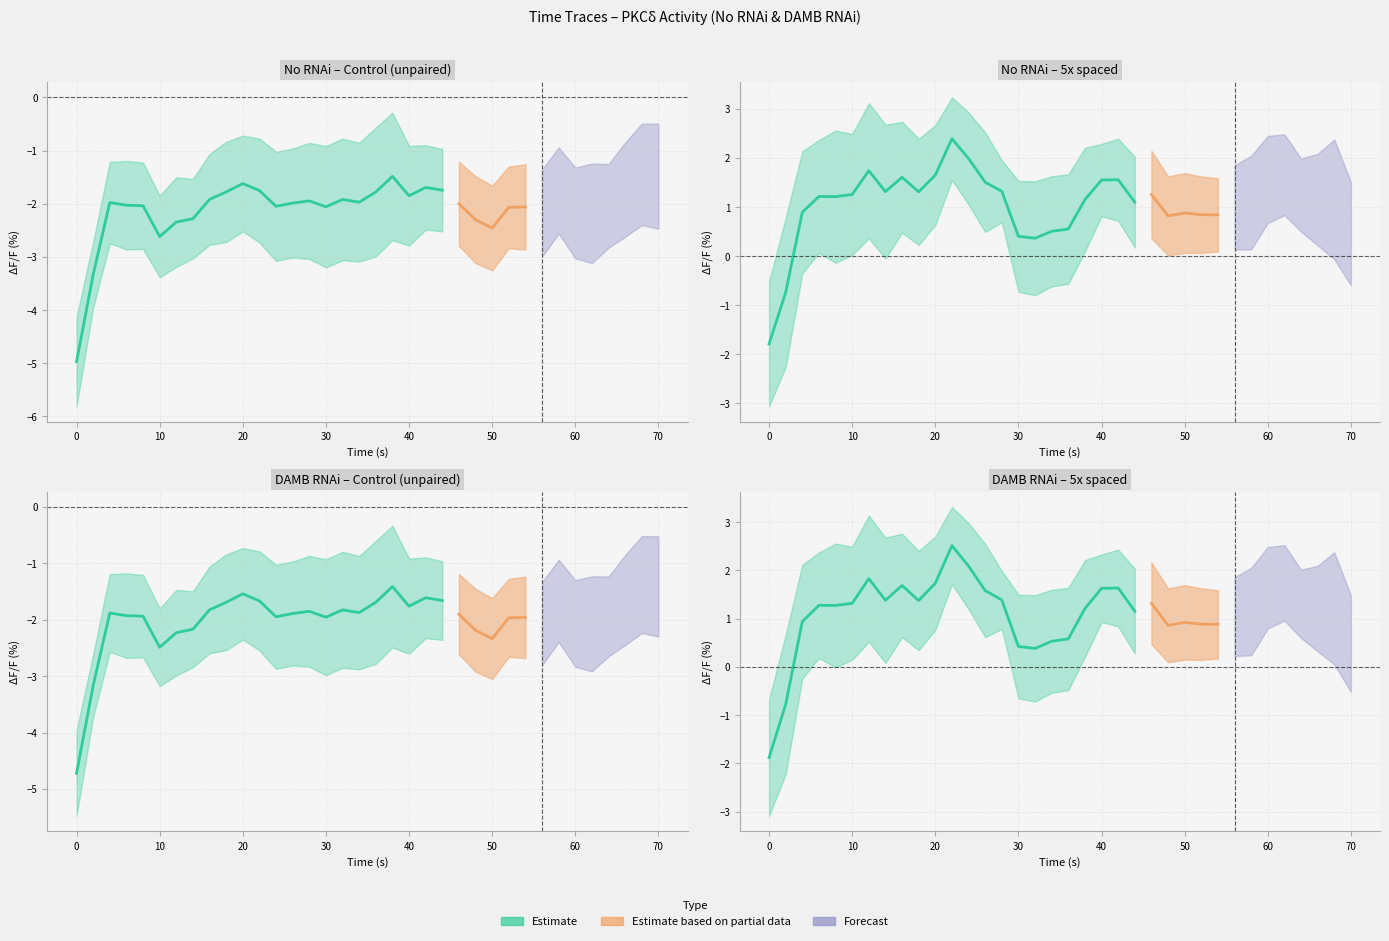

True or false: Control (unpaired) Mean has more than 0 points higher than both neighbors.

True